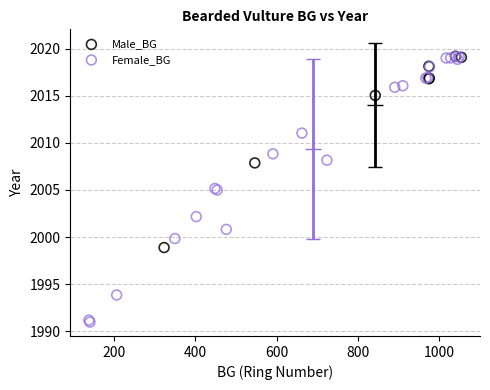

Which series contains the lowest Y value?

Female_BG